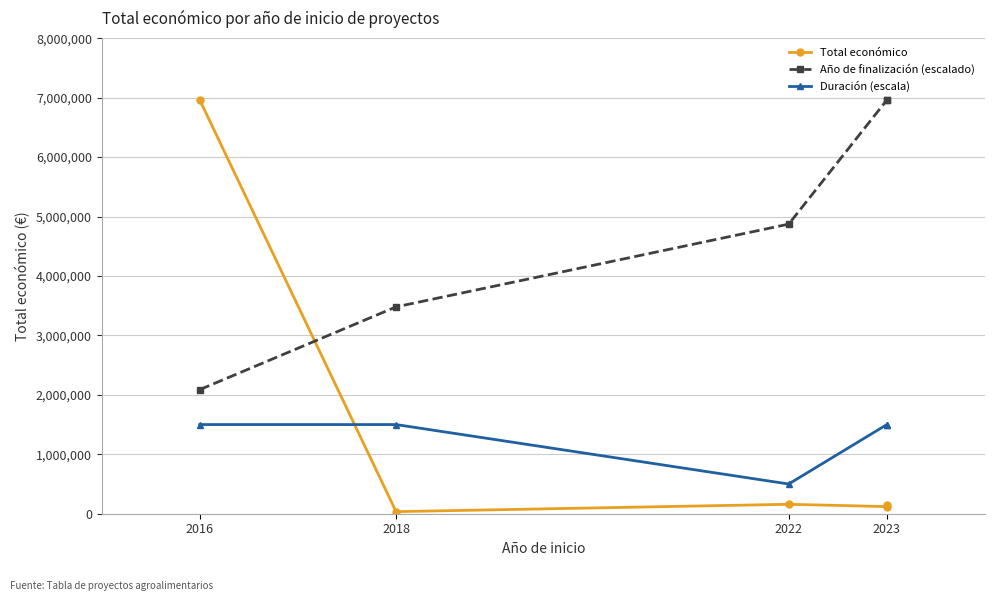

At which category does Duración (escala) reach its first local valley?

2022